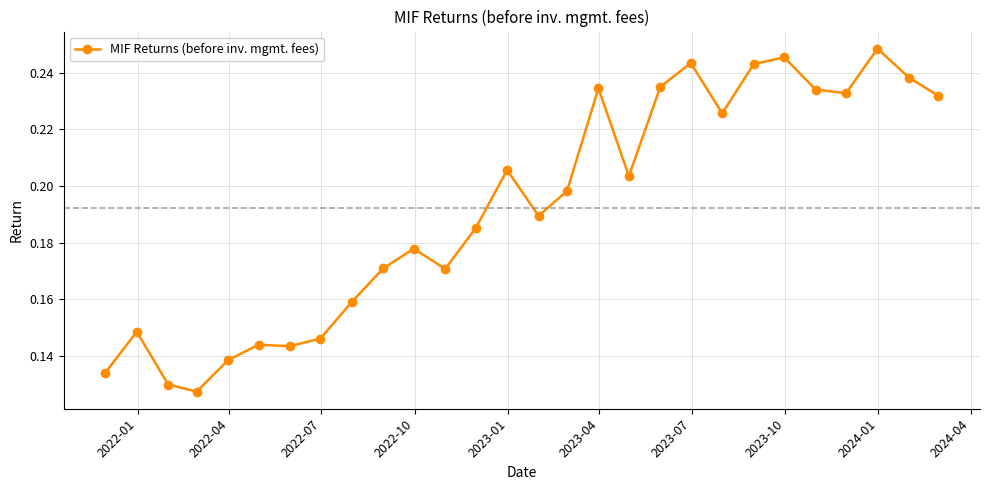

How many values are between 0 and 1?

28